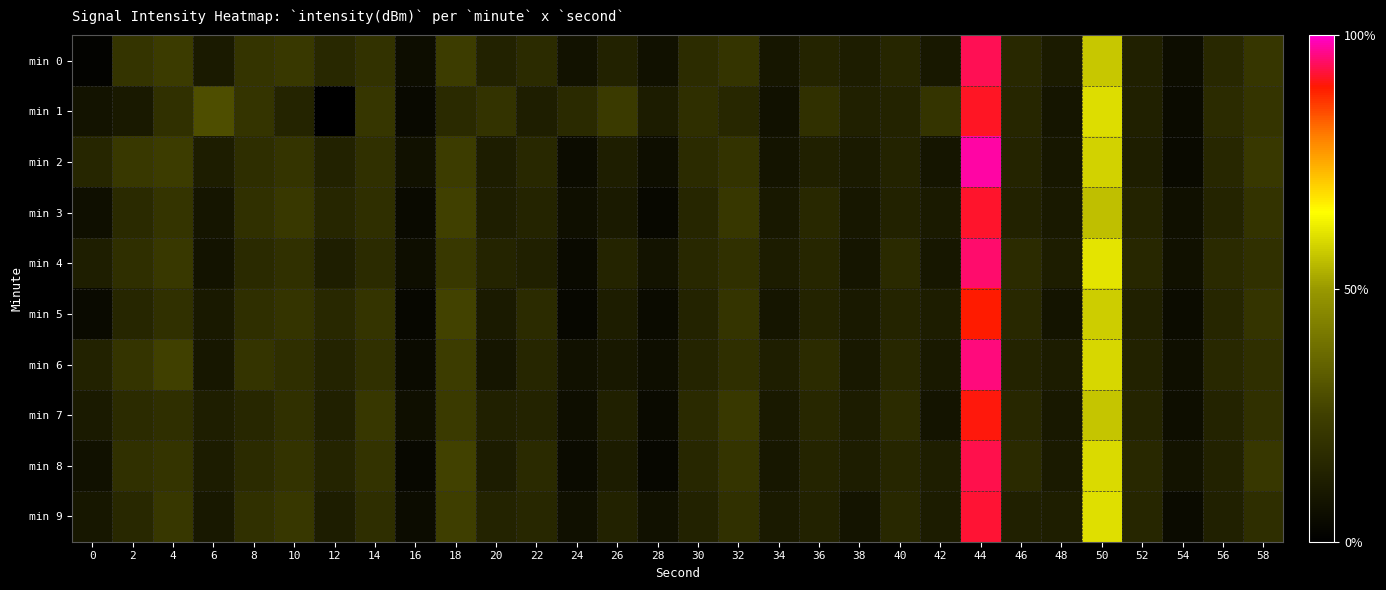

What is the difference between the highest and lowest values at 14?

0.9